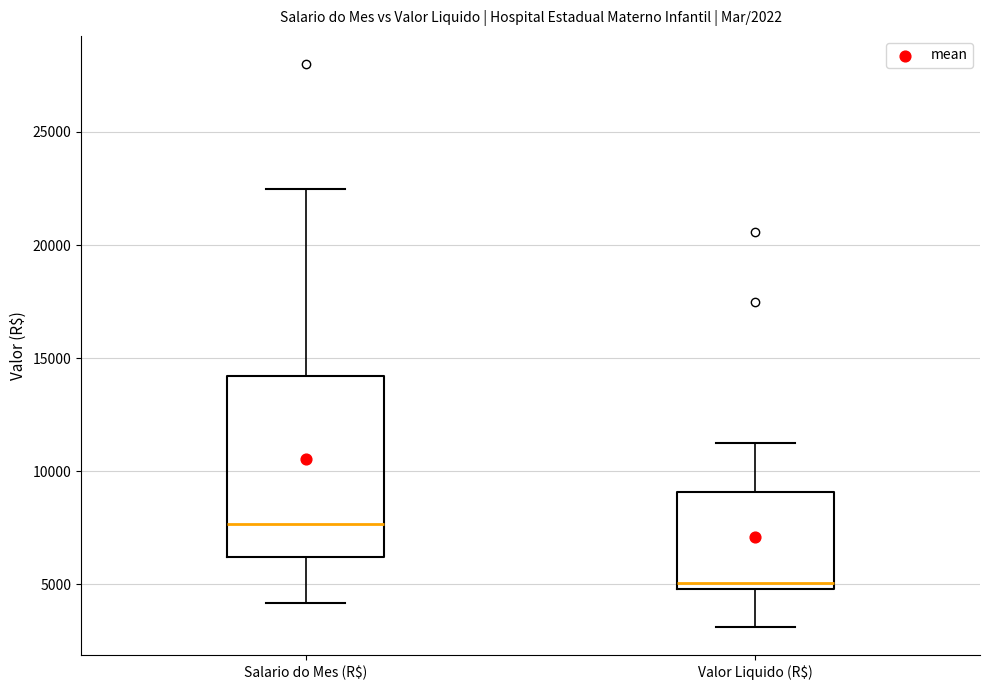

Reading left to right, transcribe this box plot: for each box, give where its median line is, the range the box spans, and where its two whiskers end, as read against the y-axis. The values are not printed on the chart, so give them approximately, as read against the axis.

Salario do Mes (R$): median 7500, box 6000 to 14000, whiskers 4000 to 22500
Valor Liquido (R$): median 5000 (just above the box's lower edge), box 5000 to 9000, whiskers 3000 to 11500